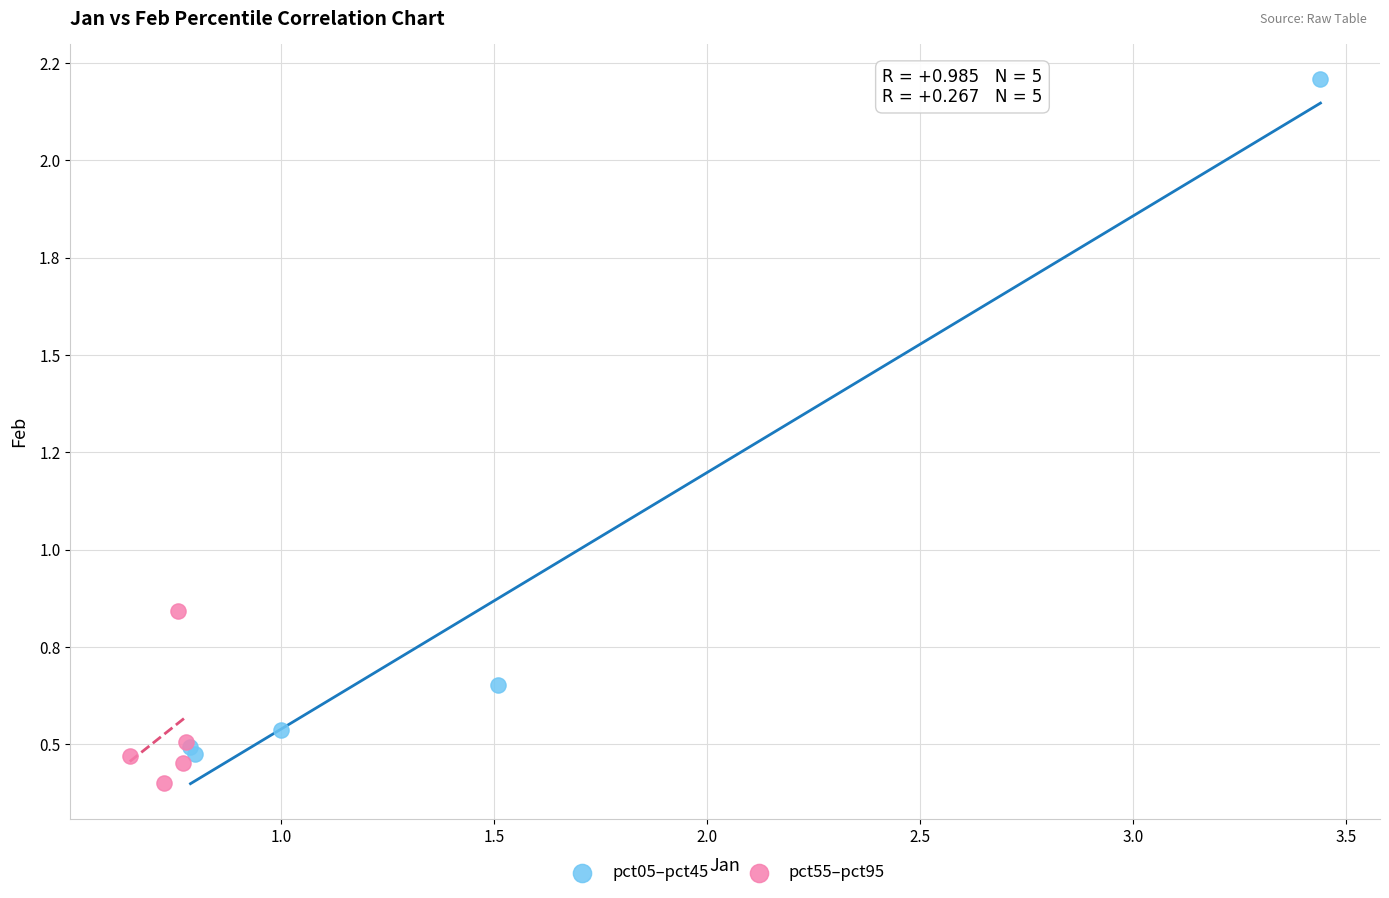

What are all the series names shown in the legend?

pct05–pct45, pct55–pct95